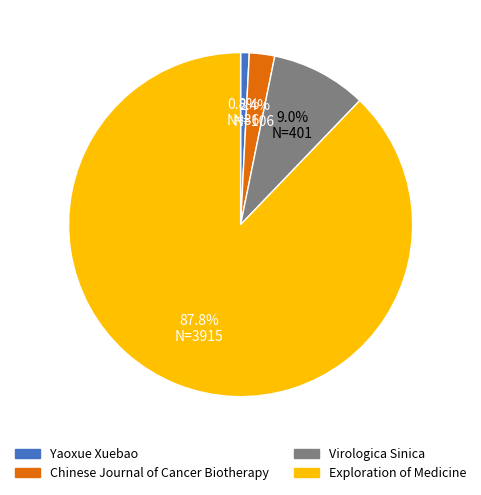

How many segments does this pie chart have?

4